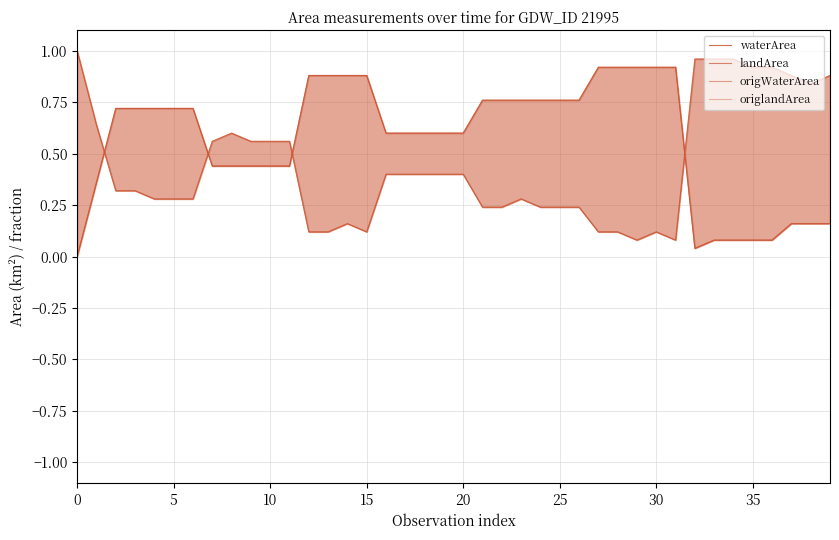

True or false: landArea and origlandArea cross at least once.

False